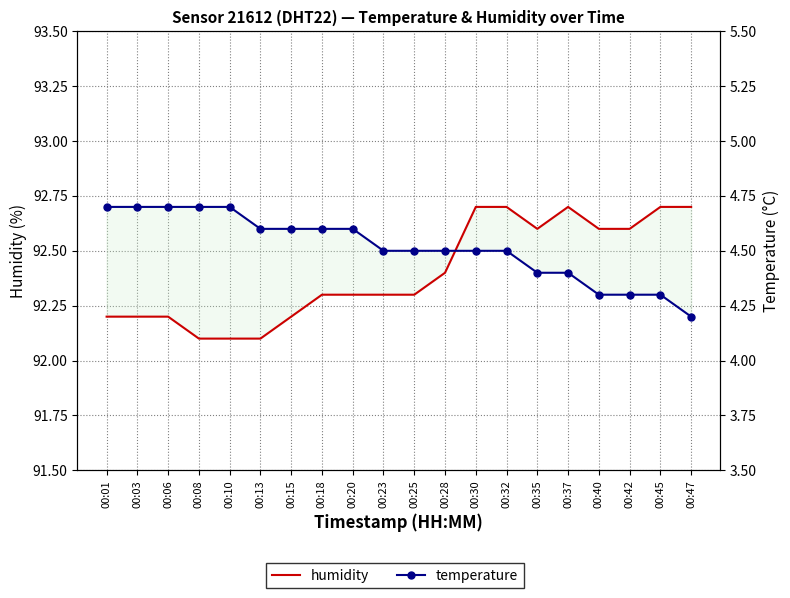

Which series has the largest total across all categories?

humidity